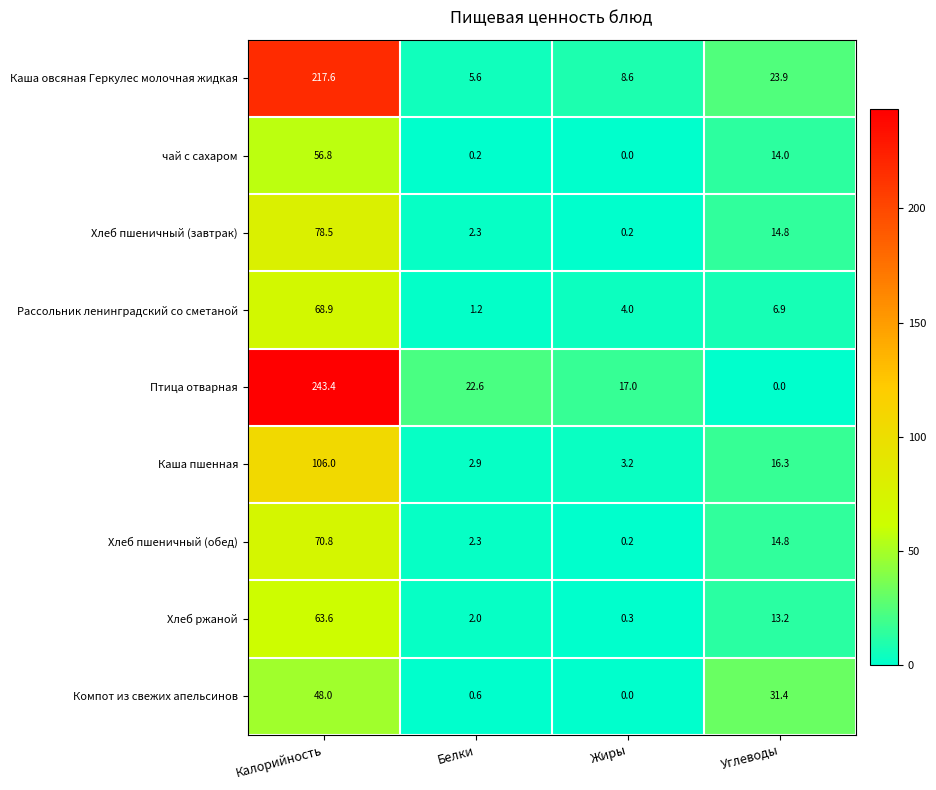

Rank the categories by Каша овсяная Геркулес молочная жидкая value from lowest to highest.

Белки, Жиры, Углеводы, Калорийность